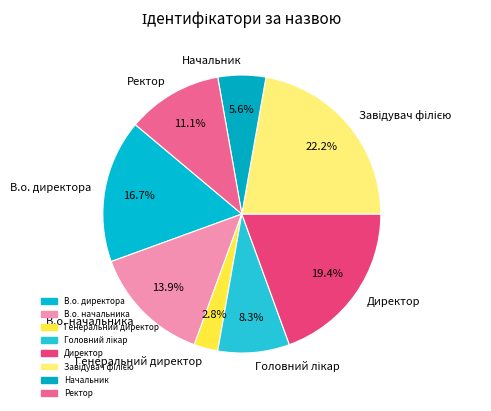

Combined, what portion of the pie is Ректор and Начальник?

16.7%